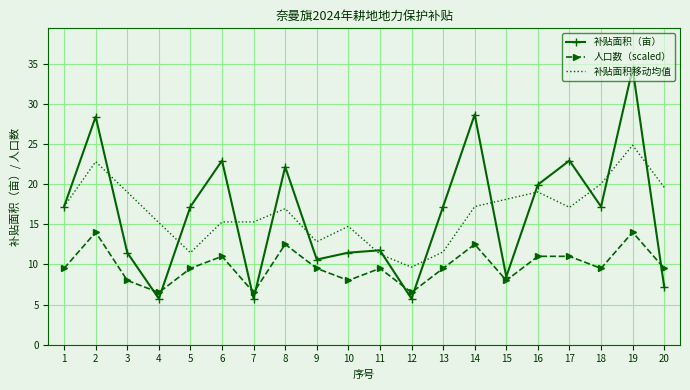

Which series changed the most between 1 and 14?

补贴面积（亩）